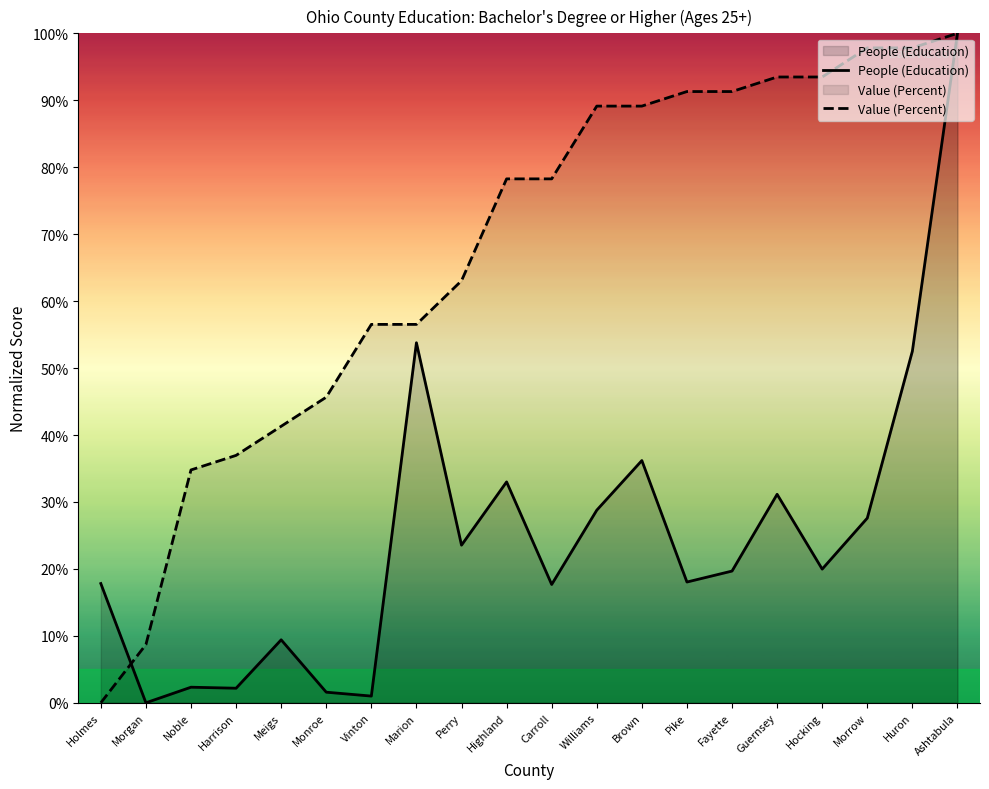

Between Williams and Fayette, which series saw the biggest shift?

People (Education)